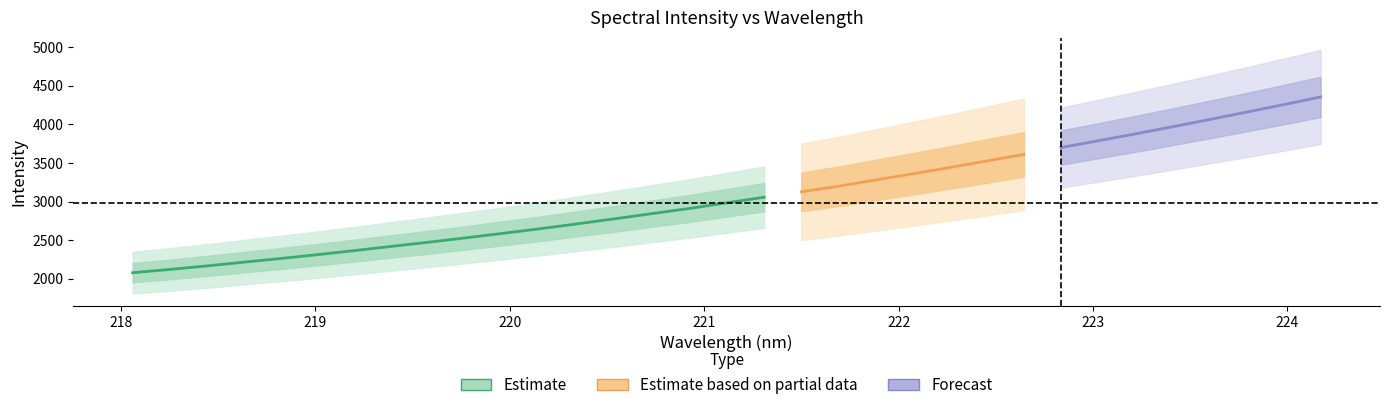

What is the value of the x point at the 15th from the left?

220.7